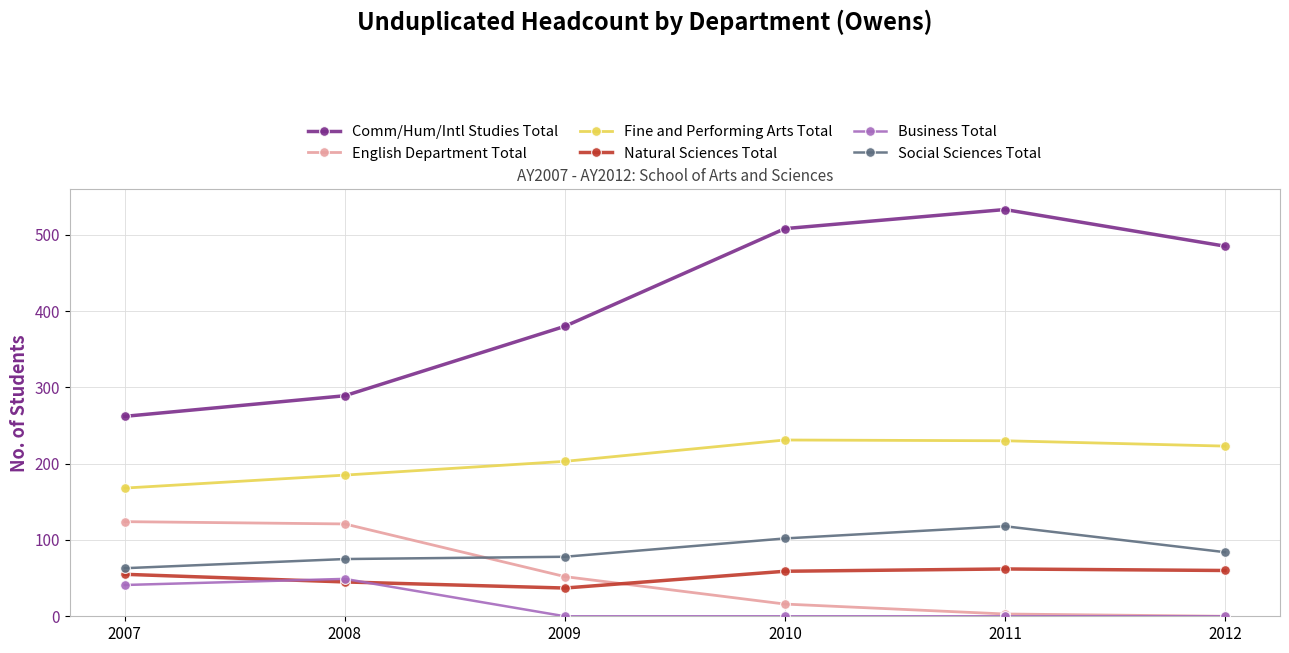

True or false: Social Sciences Total and Business Total cross at least once.

False